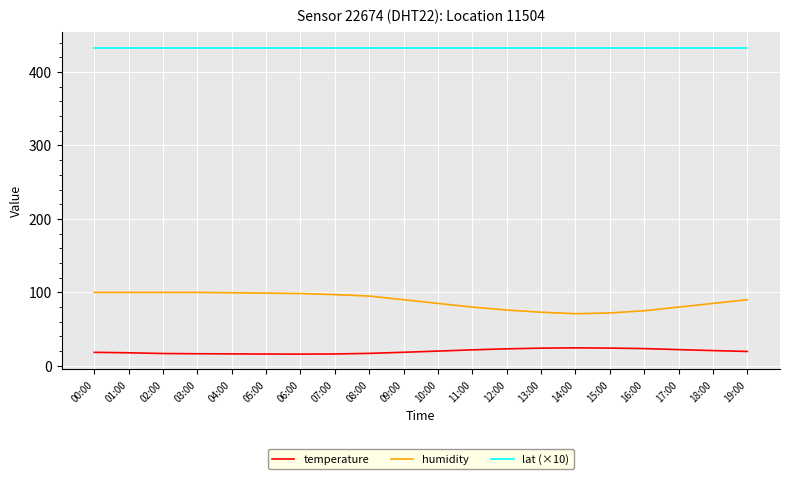

What position from the right is 08:00?

12